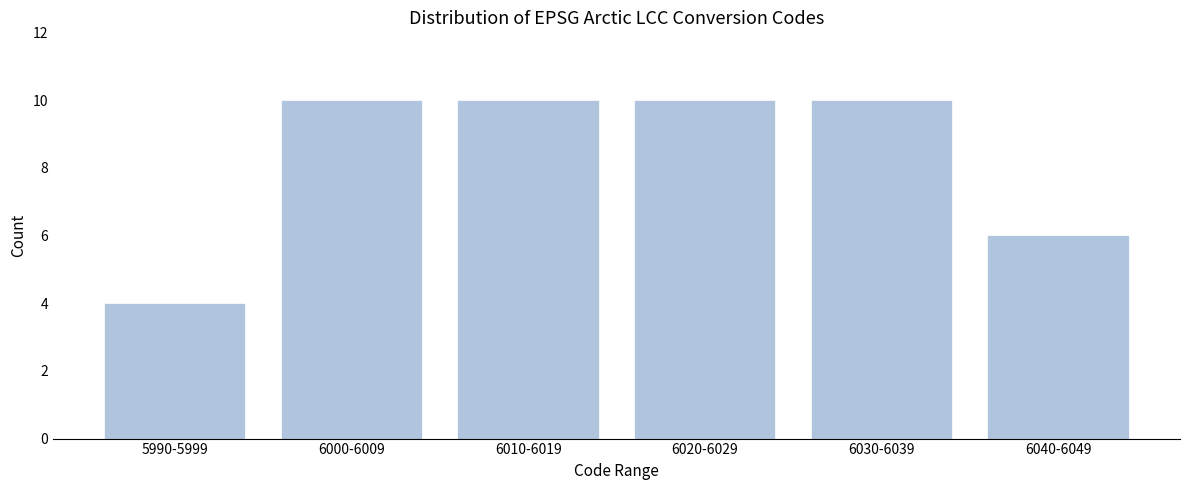

Reading left to right, extract all data points from this chart.

4	10	10	10	10	6